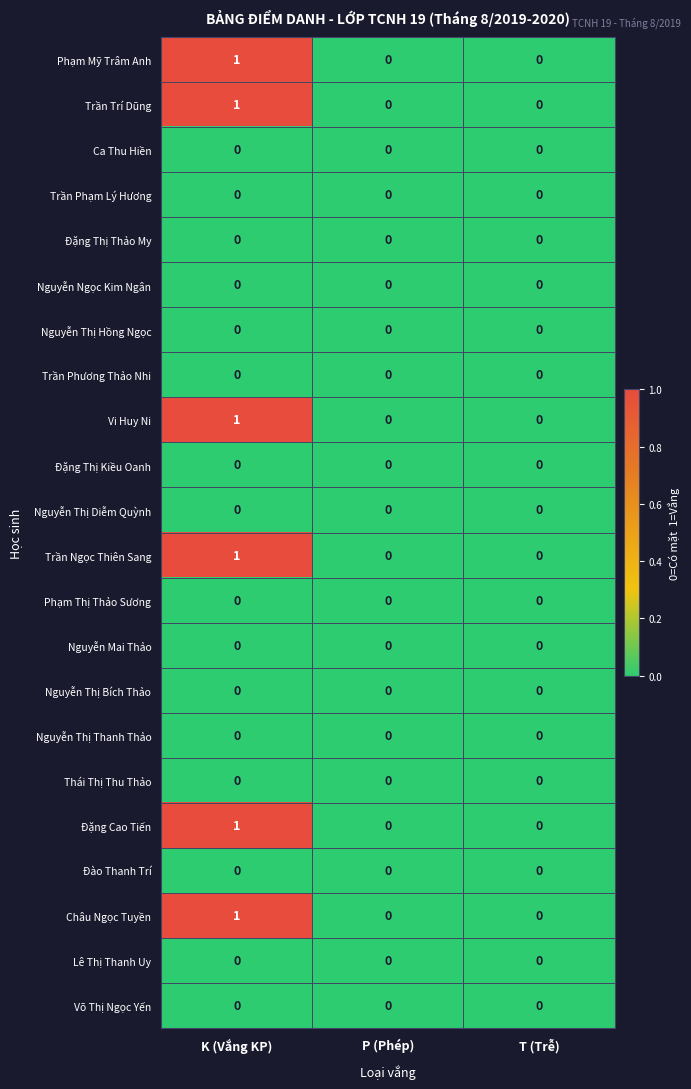

Which category has the highest value across all series?

K (Vắng KP)